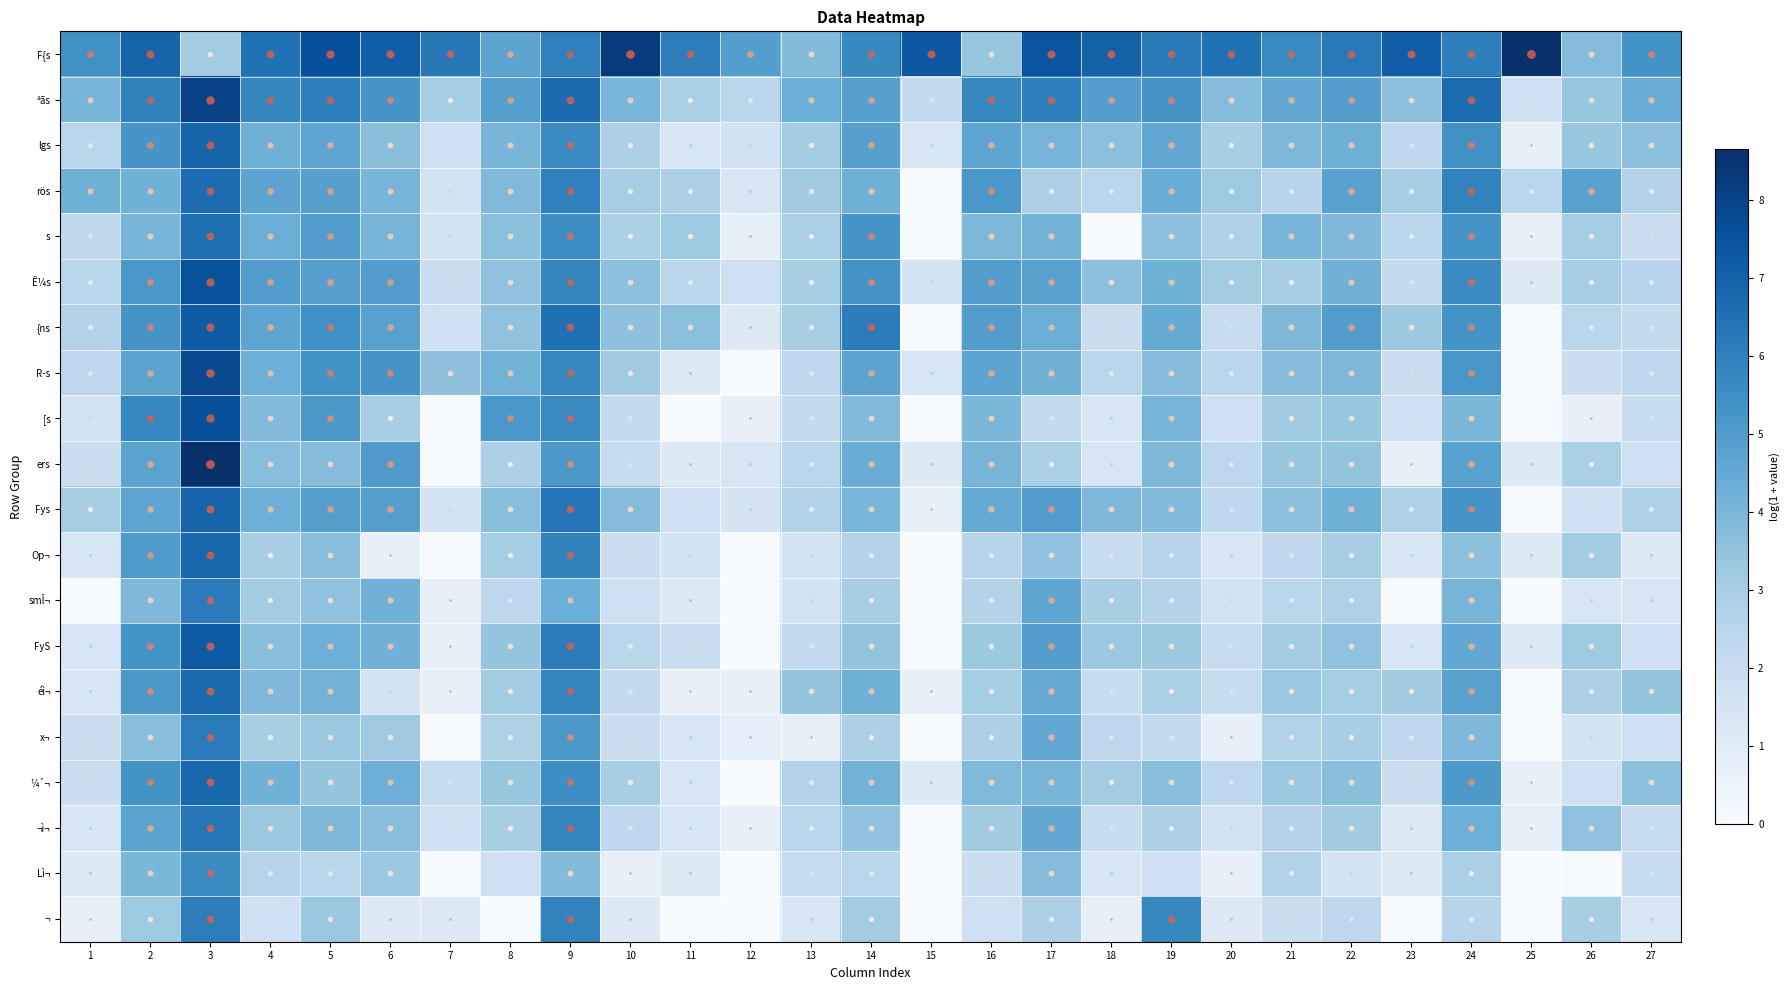

Which has a higher value, 3 or 27?

27